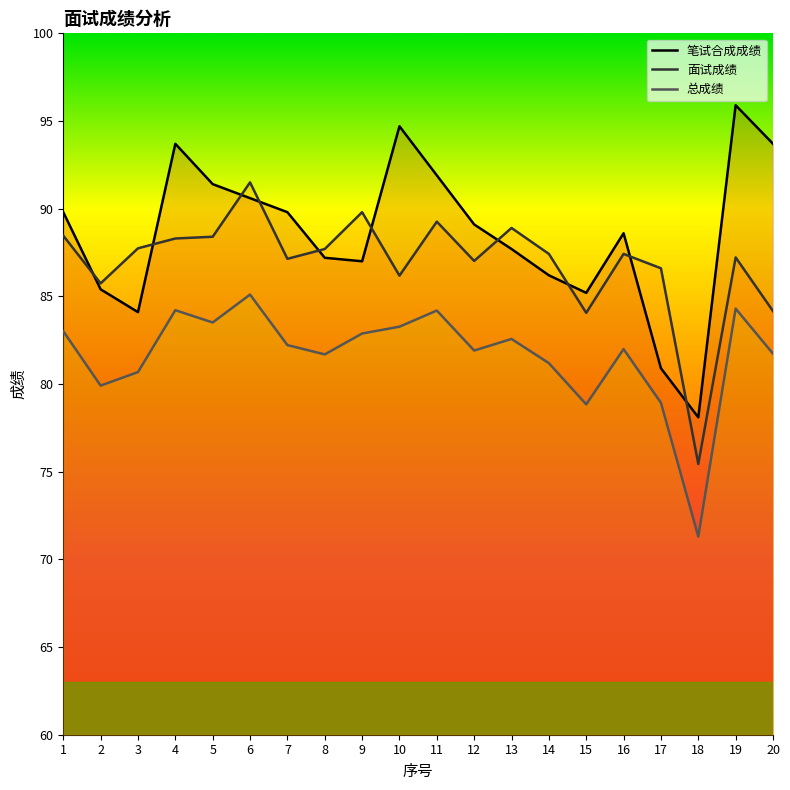

In 笔试合成成绩, how many points are higher than both neighbors (excluding endpoints)?

4